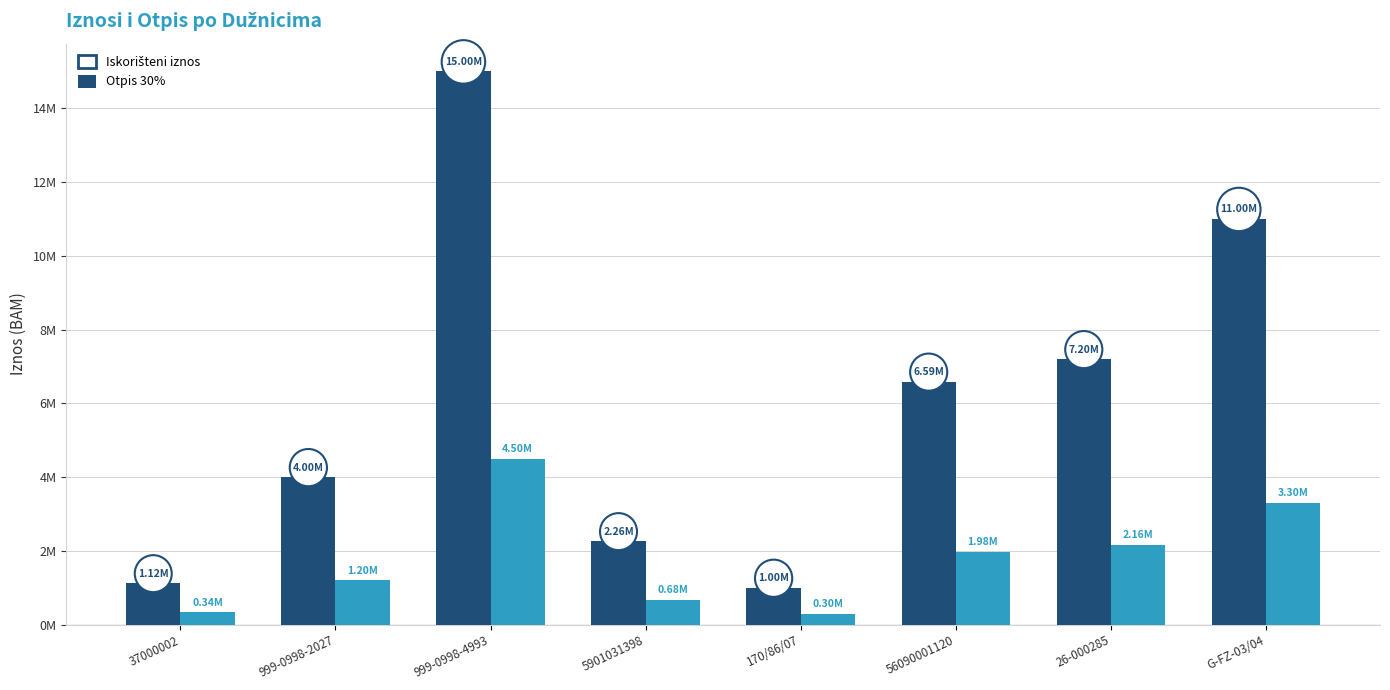

What is the difference between the second highest and minimum values in the Iskorišteni iznos series?

10000000